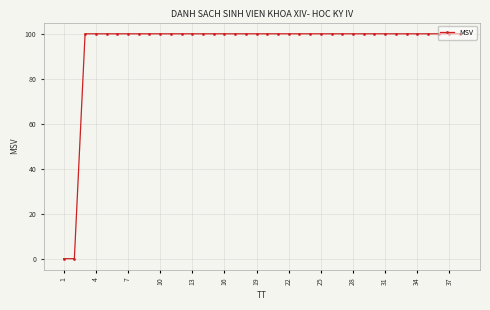

What is the maximum value shown in the chart?

100.0